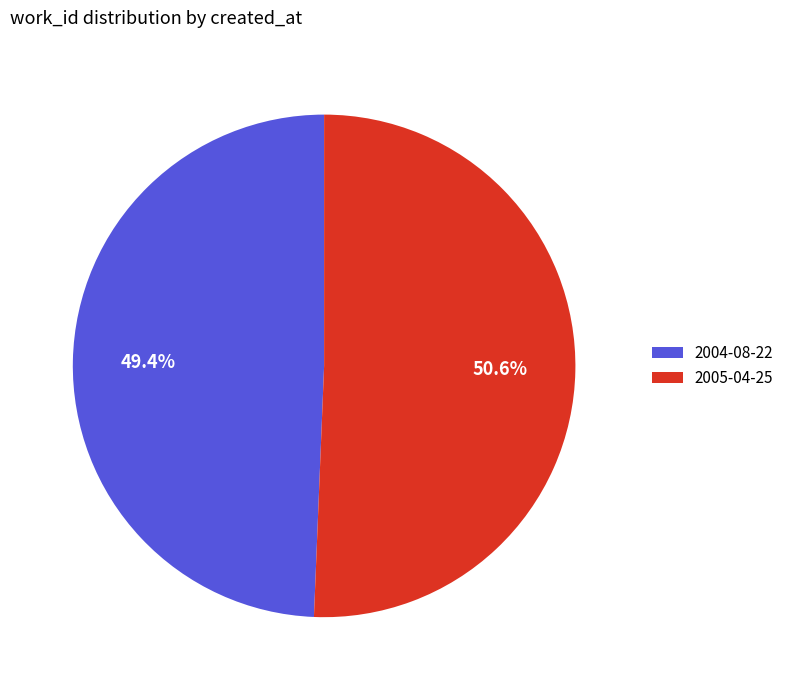

The 2004-08-22 slice represents 49% of the pie. True or false?

True